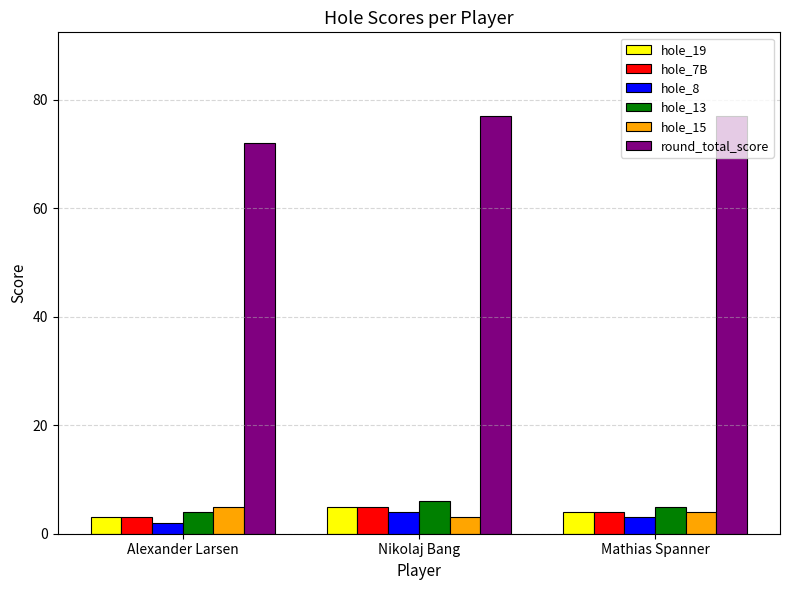

Which series has the largest total across all categories?

round_total_score